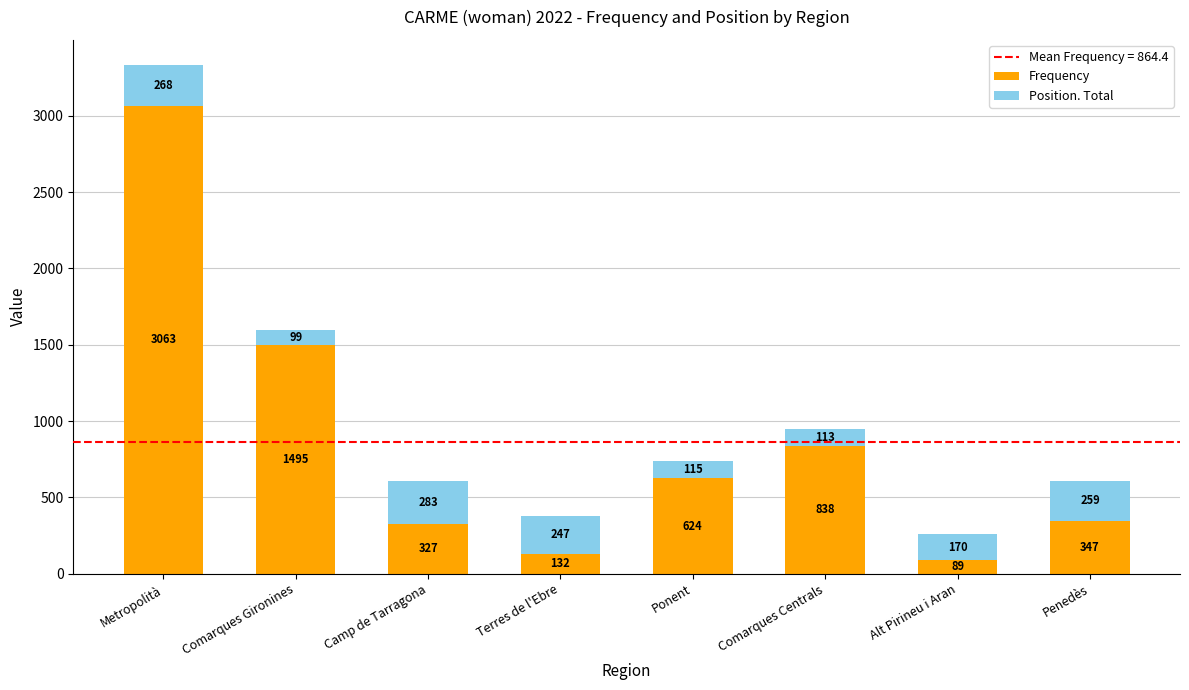

What is the sum of the Frequency values at Camp de Tarragona and Alt Pirineu i Aran?

416